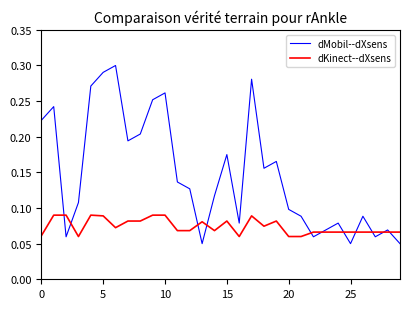

Count the number of categories in the chart.

30